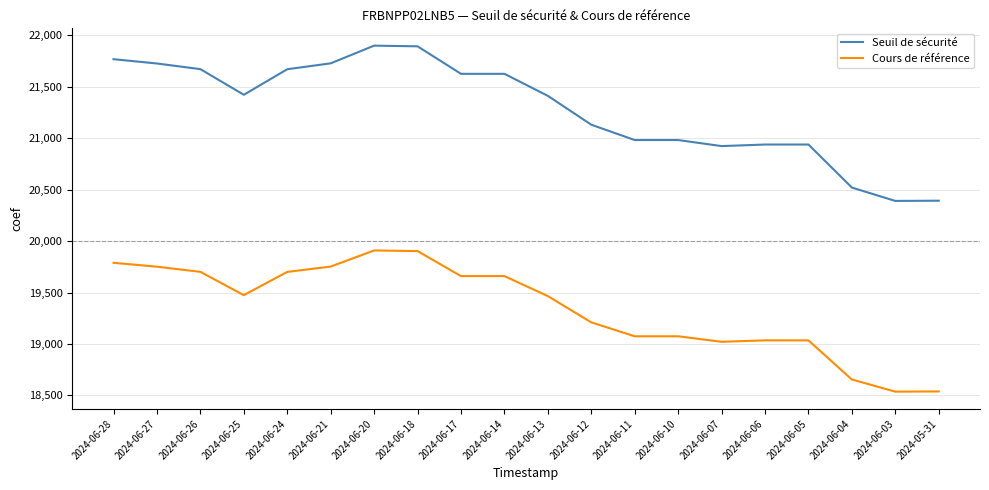

What is the spread (max minus min) of values at 2024-06-25?

1947.5